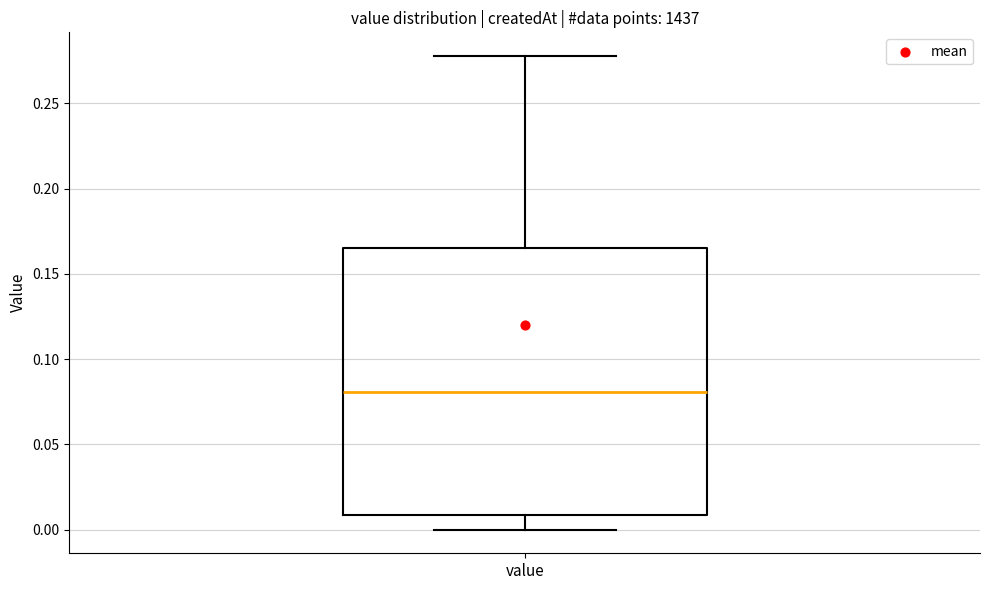

Read this box plot against the y-axis: the position of the median line, the range covered by the box, and the ends of both whiskers. The values are not printed on the chart, so give them approximately, as read against the axis.

median 0.080, box 0.010 to 0.165, whiskers 0.000 to 0.280